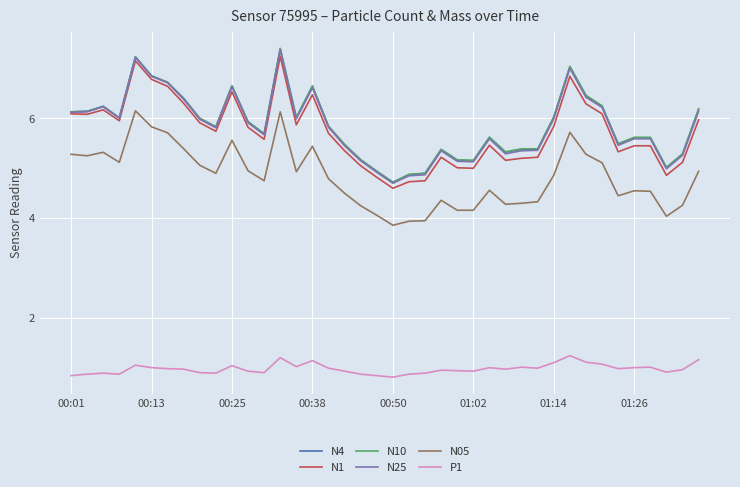

What is the greatest value displayed?

7.4